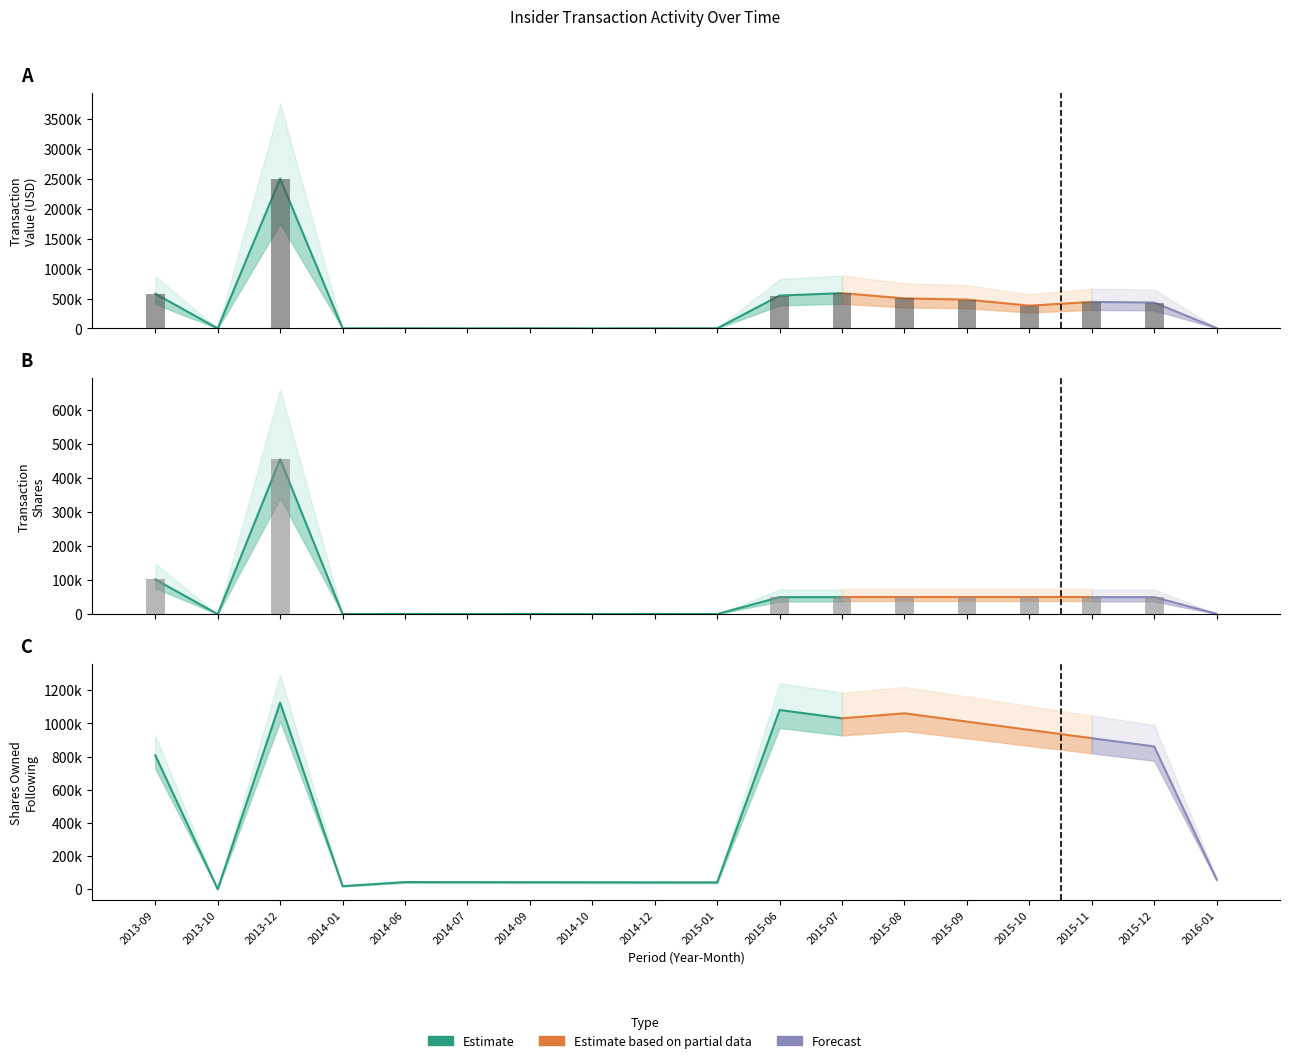

What is the label of the 14th bar from the right?

2014-06